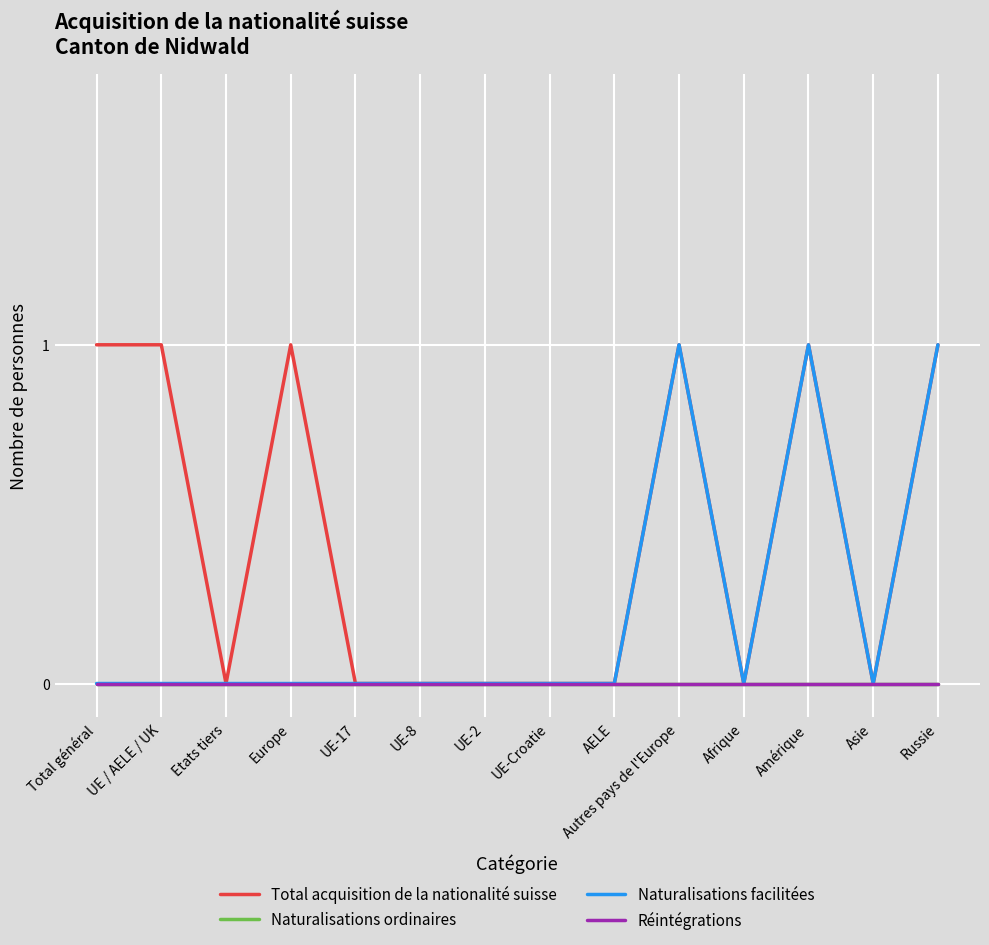

Does the chart display data point markers on the line(s)?

No